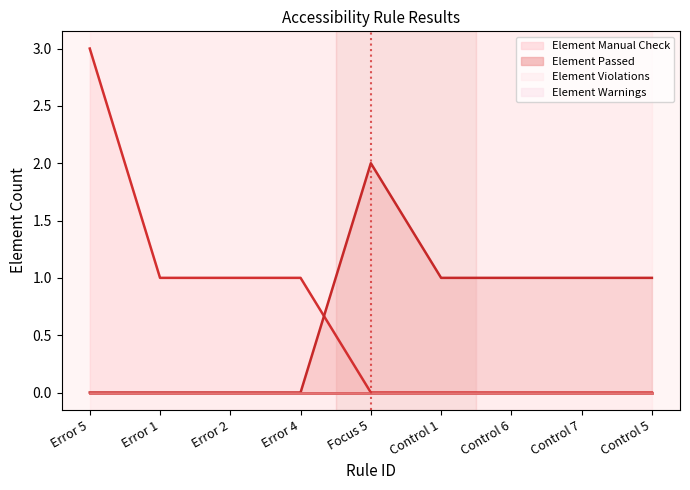

What is the difference between the second highest and second lowest values in the Element Manual Check series?

1